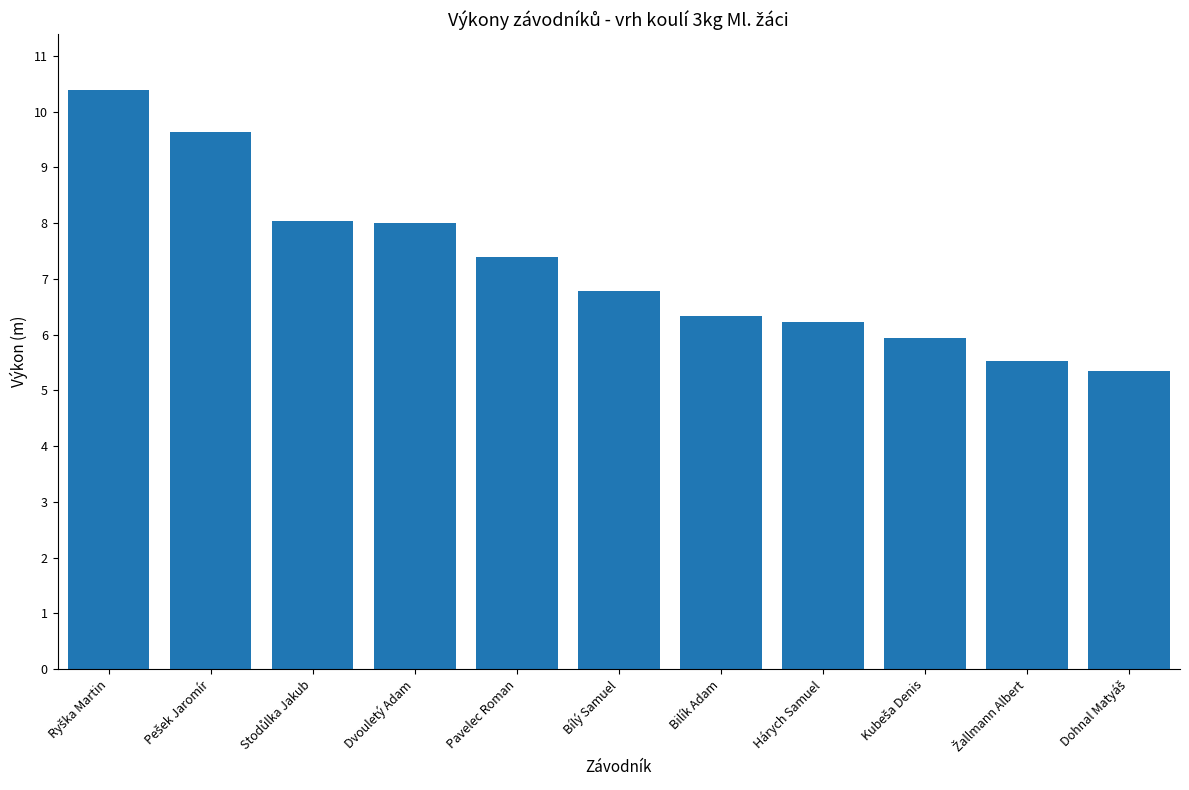

What is the maximum value shown in the chart?

10.4